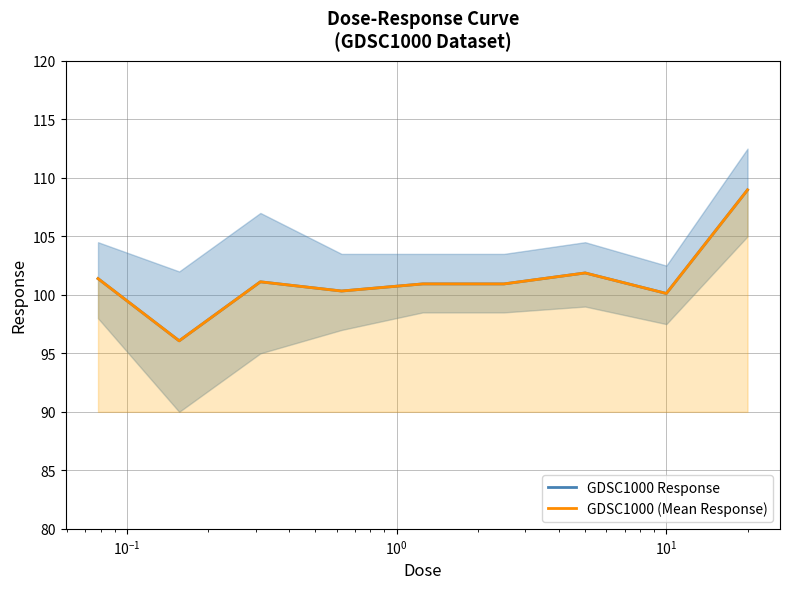

The value of GDSC1000 (Mean Response) at $\mathdefault{10^{0}}$ is 47.1. True or false?

False